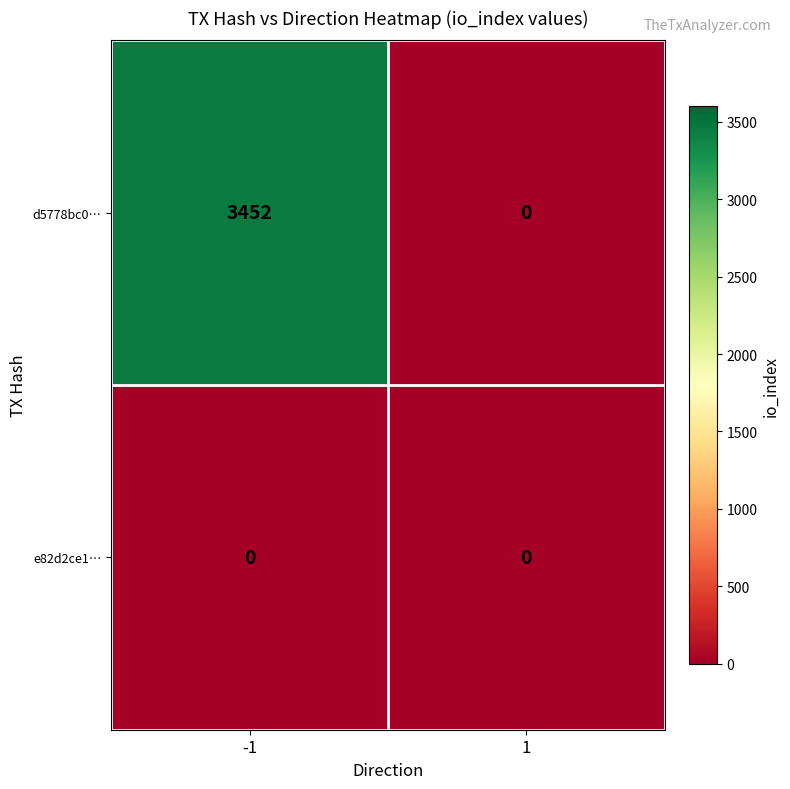

The value of e82d2ce1… at -1 is 0. True or false?

True